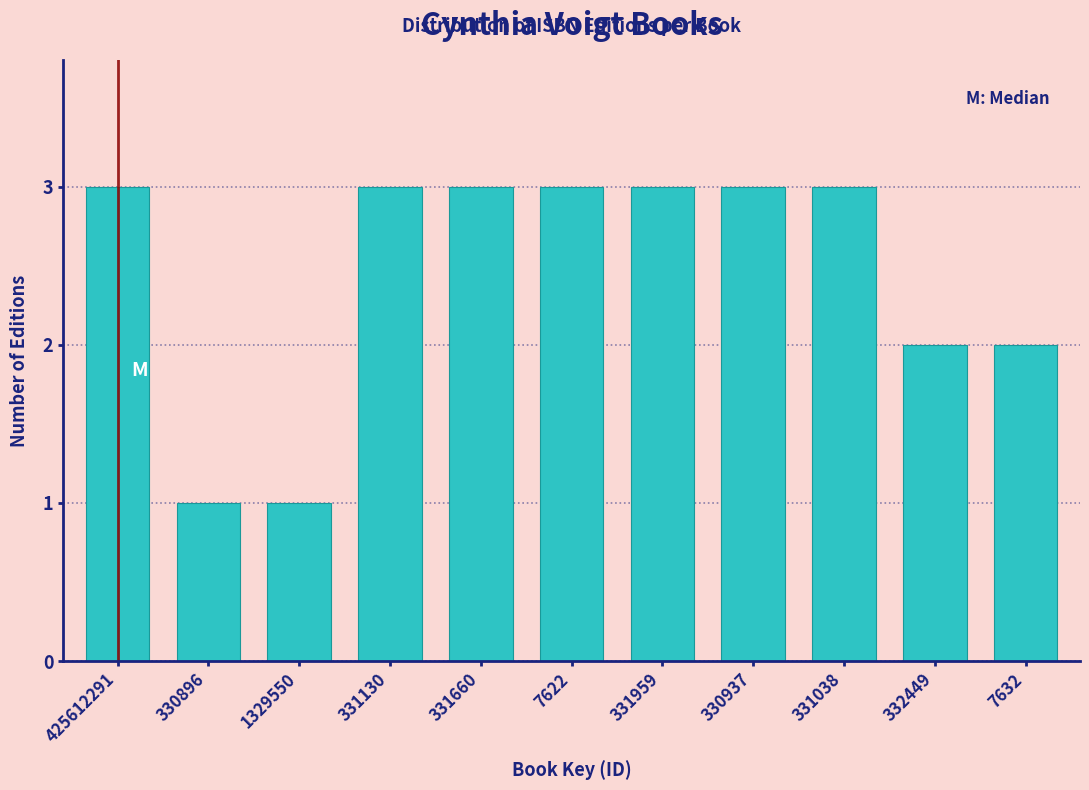

Reading right to left, transcribe all the data shown in this chart.

7632=2	332449=2	331038=3	330937=3	331959=3	7622=3	331660=3	331130=3	1329550=1	330896=1	425612291=3